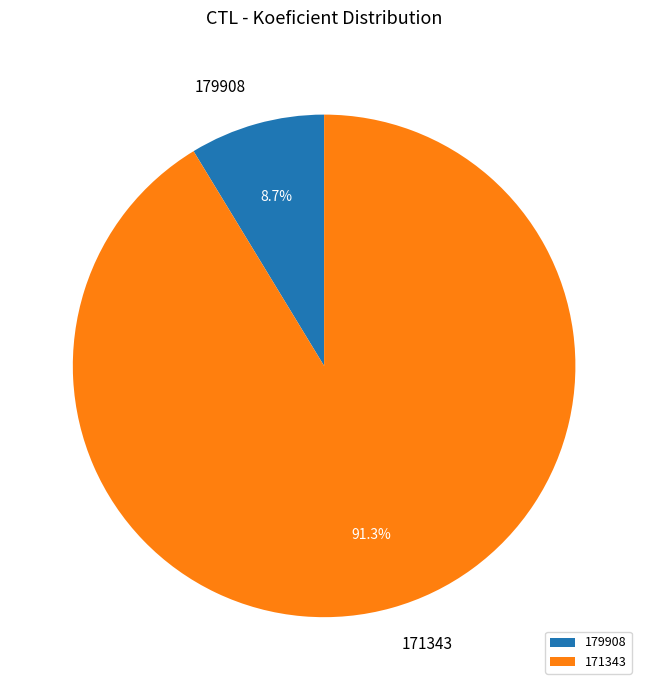

Which slice is the largest?

171343